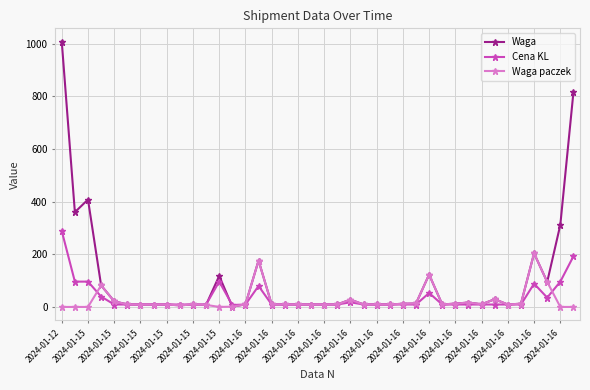

What is the value of the Waga point at the 3rd from the left?

408.0